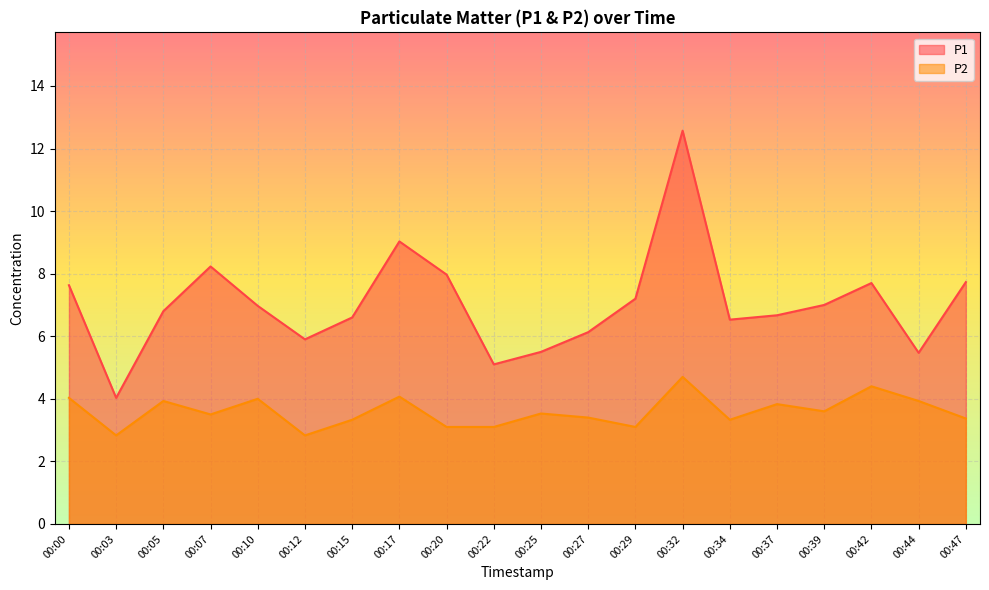

List the series in order of their peak value, lowest first.

P2, P1